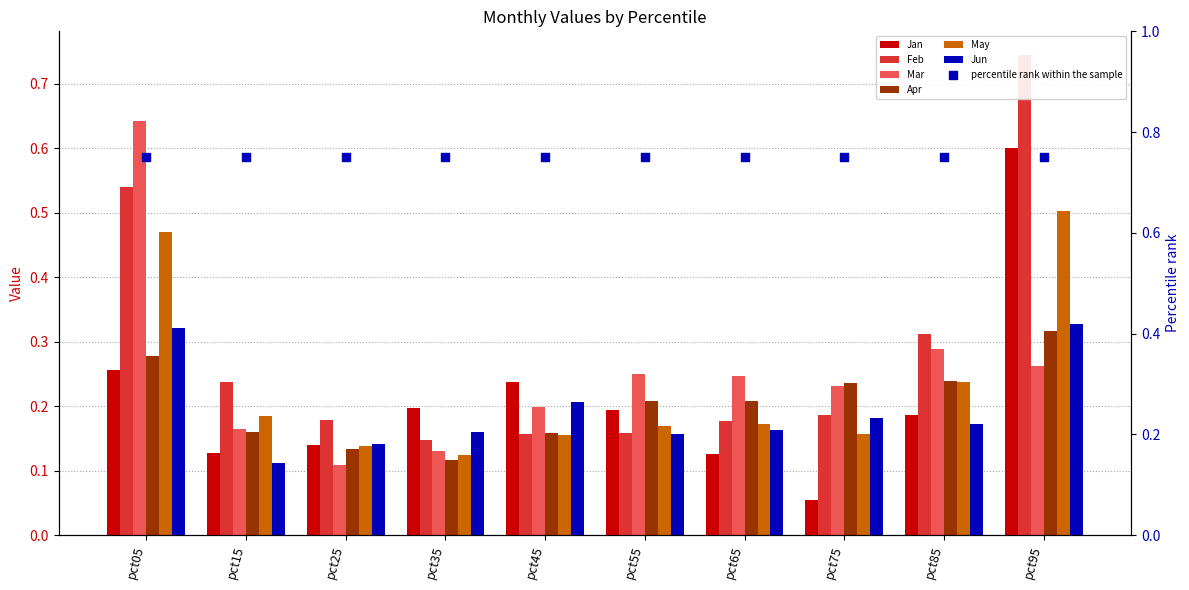

Which series reaches the minimum Y coordinate?

Jan